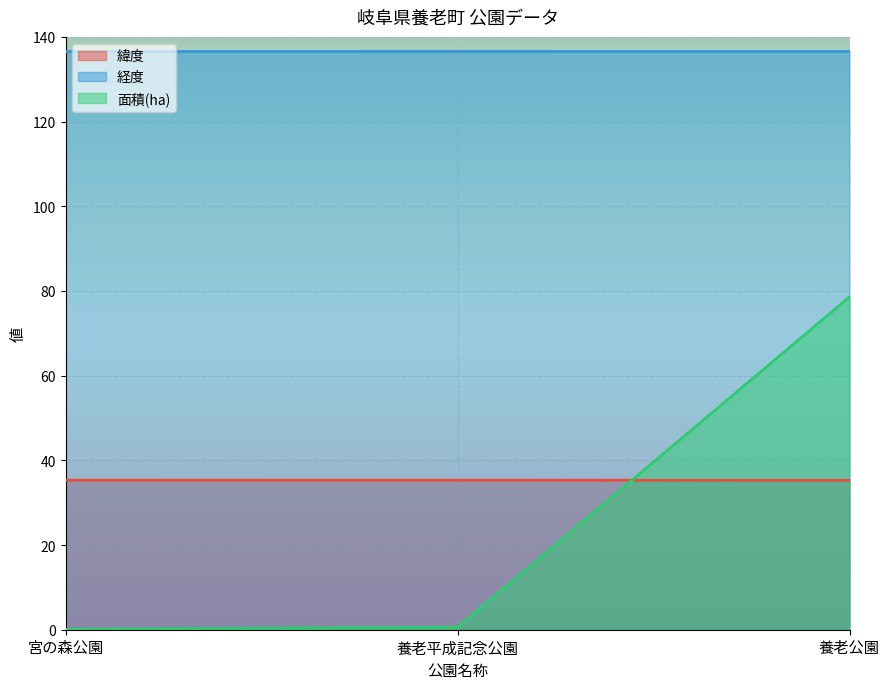

What is the average value of the 緯度 series?

35.3